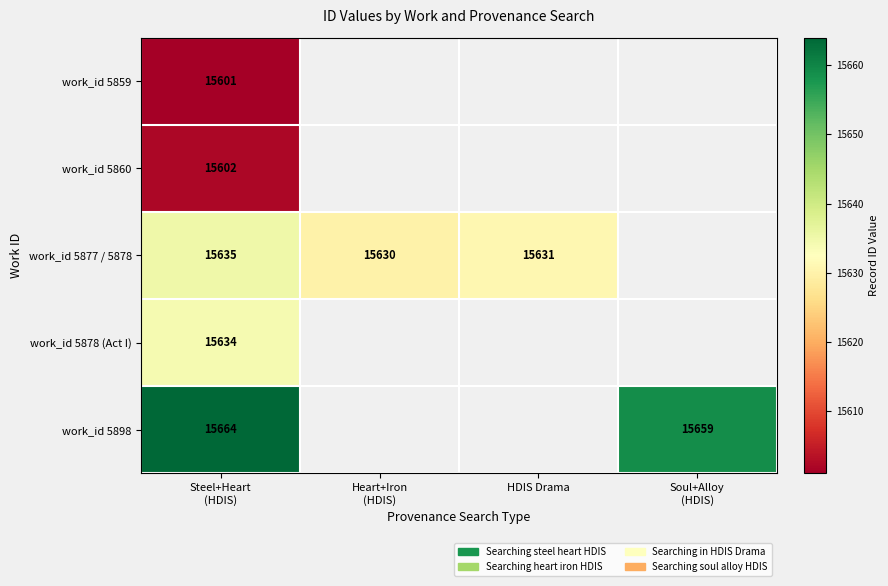

At which category is the sum across all series the highest?

Steel+Heart
(HDIS)